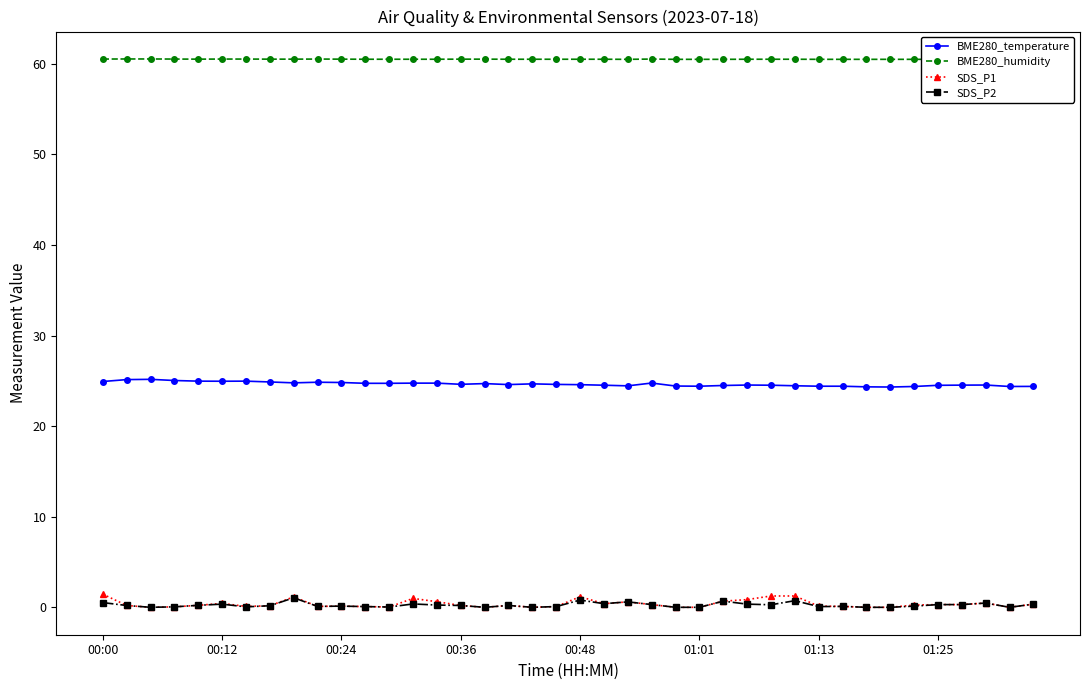

What is the maximum value shown in the chart?

60.5